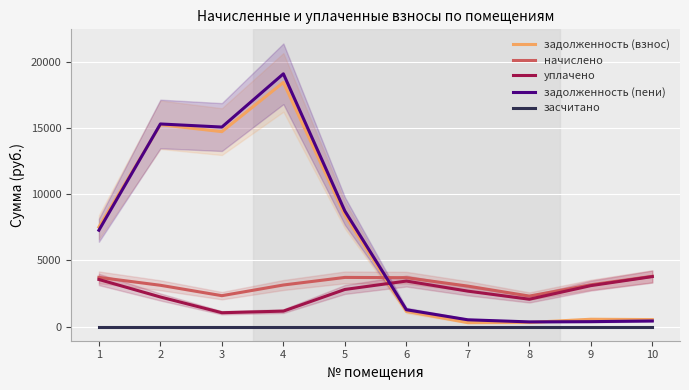

How many interior local peaks does the задолженность (взнос) series have?

3